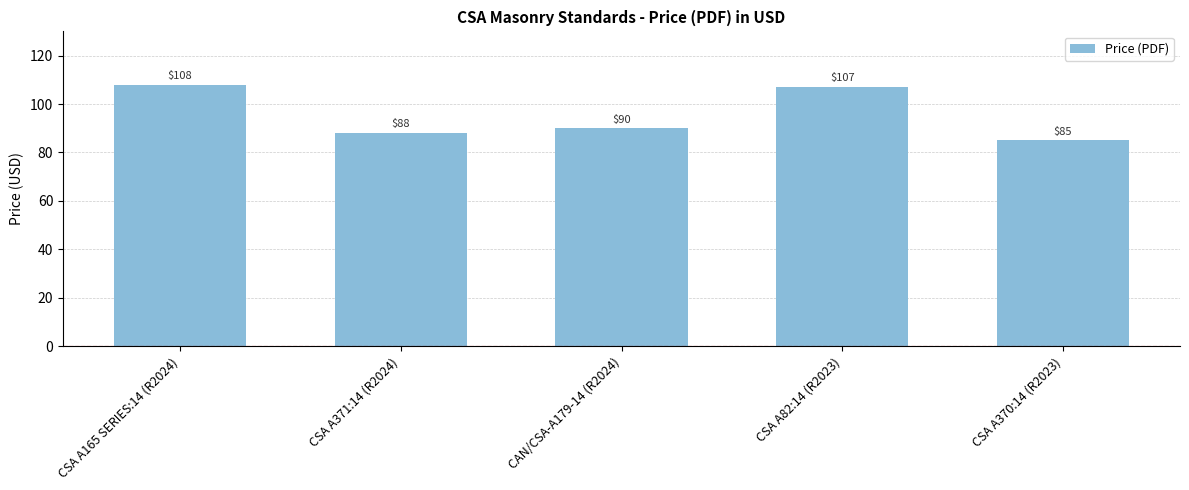

Between CSA A82:14 (R2023) and CSA A370:14 (R2023), which is larger?

CSA A82:14 (R2023)